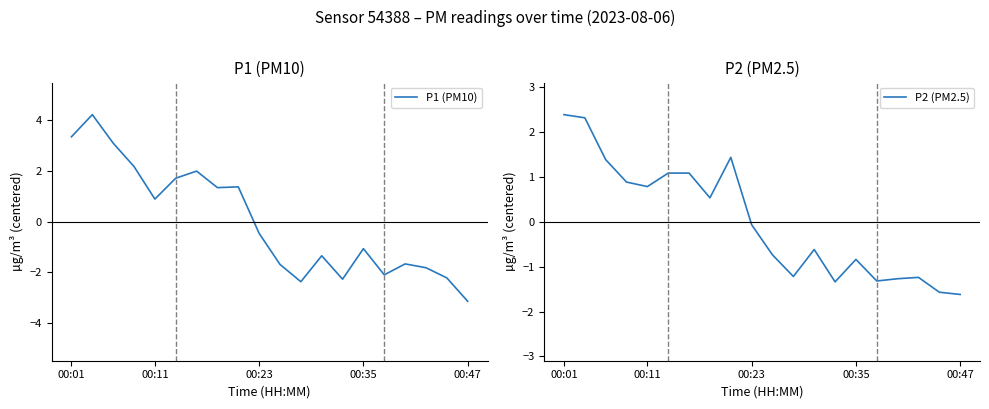

Which category has the lowest value in the P1 (PM10) series?

00:47